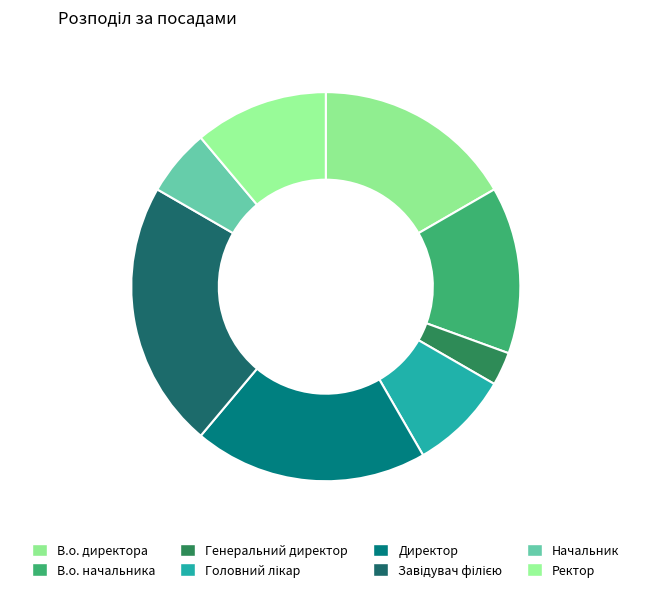

Does Завідувач філією account for over 50% of the chart?

No